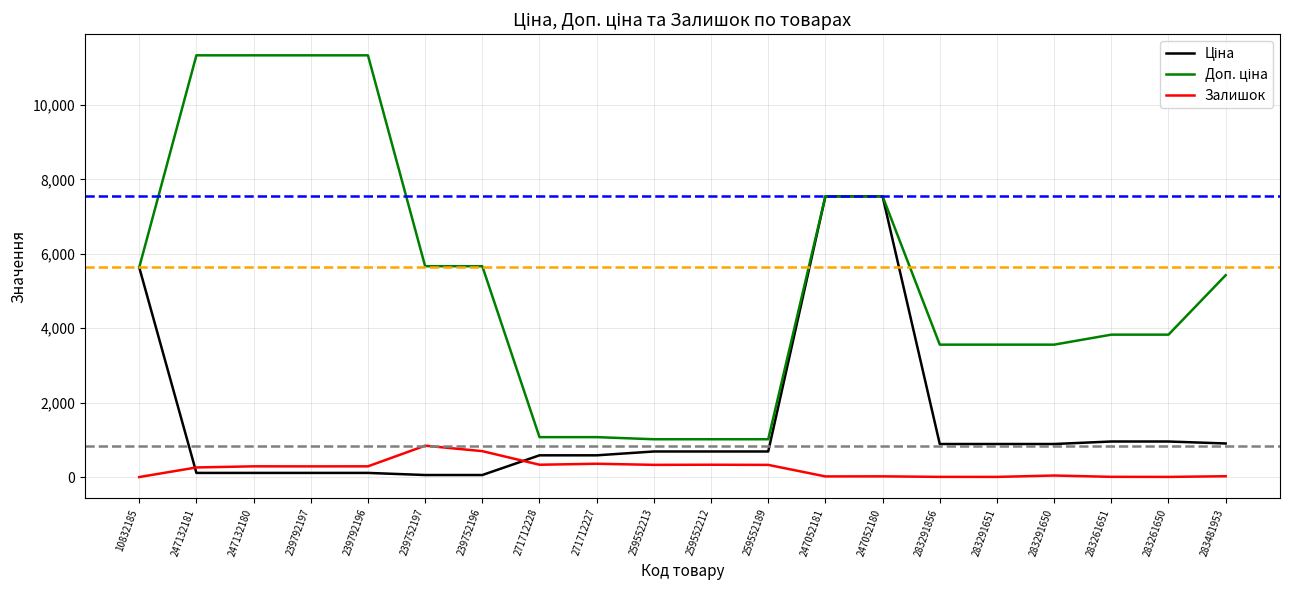

What is the difference between the highest and lowest values at 259552189?

688.8